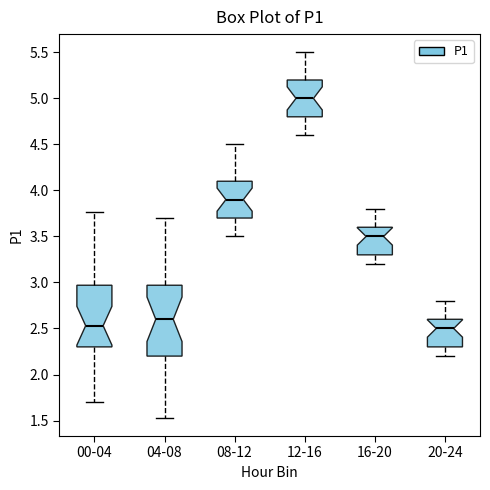

Where is the lower edge of the box for 04-08 on the y-axis? The values are not printed on the chart, so give them approximately, as read against the axis.

2.20